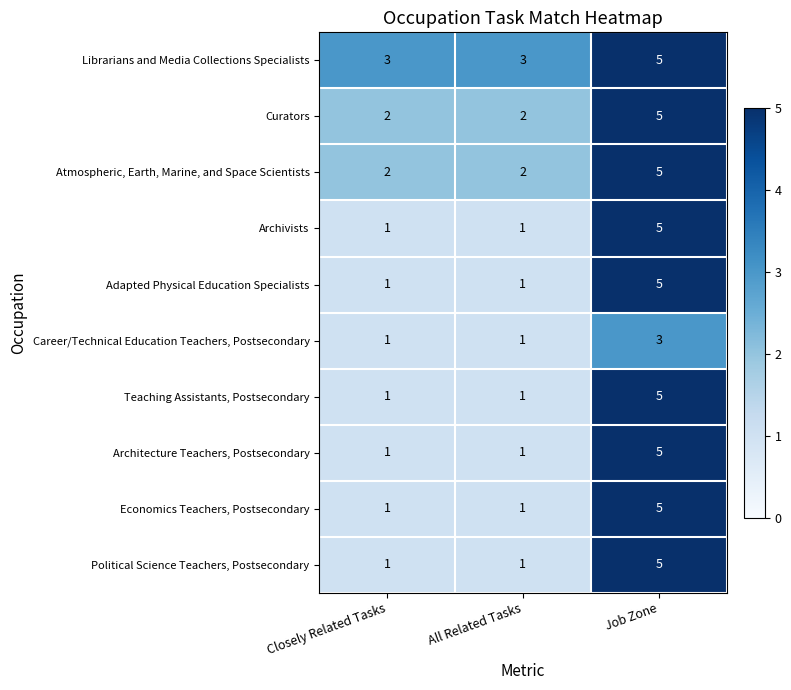

What is the maximum value shown in the chart?

5